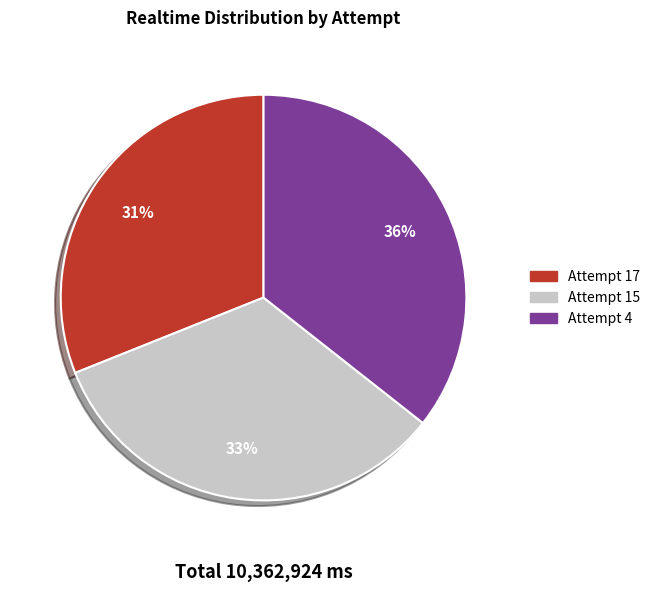

Is the sum of Attempt 15 and Attempt 4 greater than half?

Yes